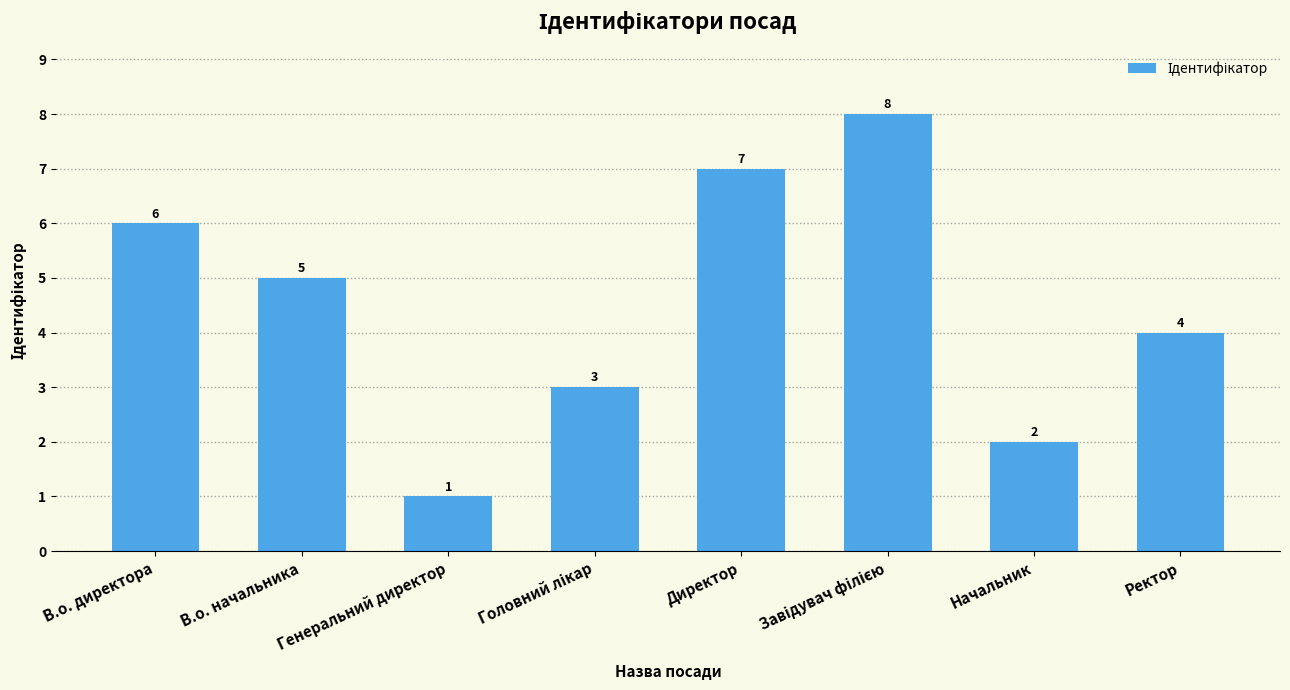

What is the smallest value displayed?

1